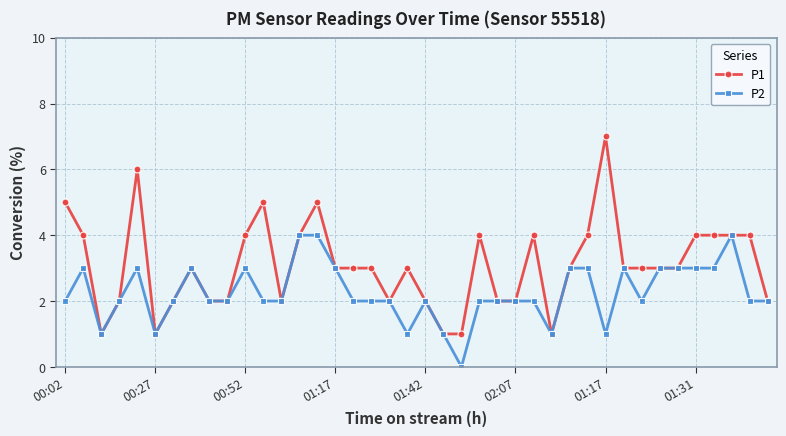

Reading left to right, what are all the values shown in this chart?

P1: 5	4	1	2	6	1	2	3	2	2	4	5	2	4	5	3	3	3	2	3	2	1	1	4	2	2	4	1	3	4	7	3	3	3	3	4	4	4	4	2
P2: 2	3	1	2	3	1	2	3	2	2	3	2	2	4	4	3	2	2	2	1	2	1	0	2	2	2	2	1	3	3	1	3	2	3	3	3	3	4	2	2